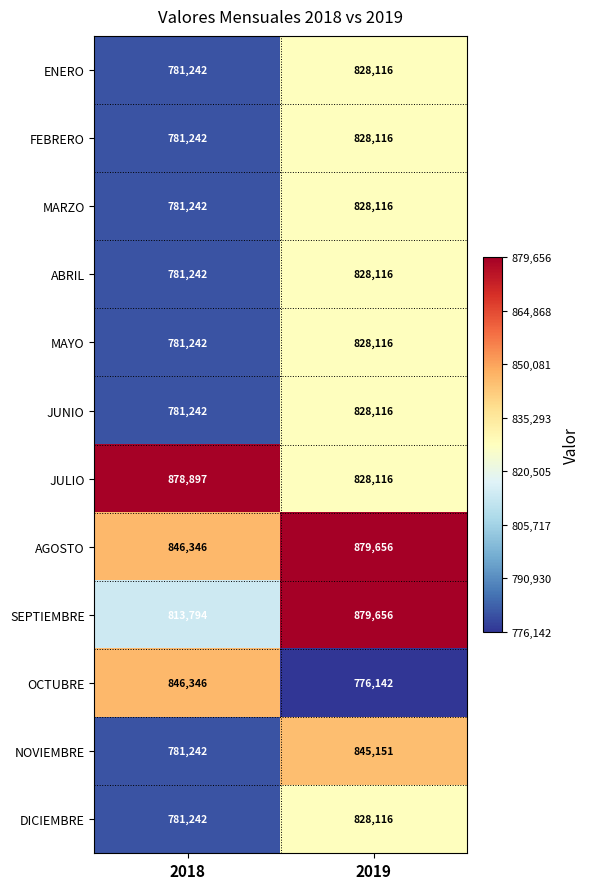

Where is MARZO nearest to the value 804679?

2018